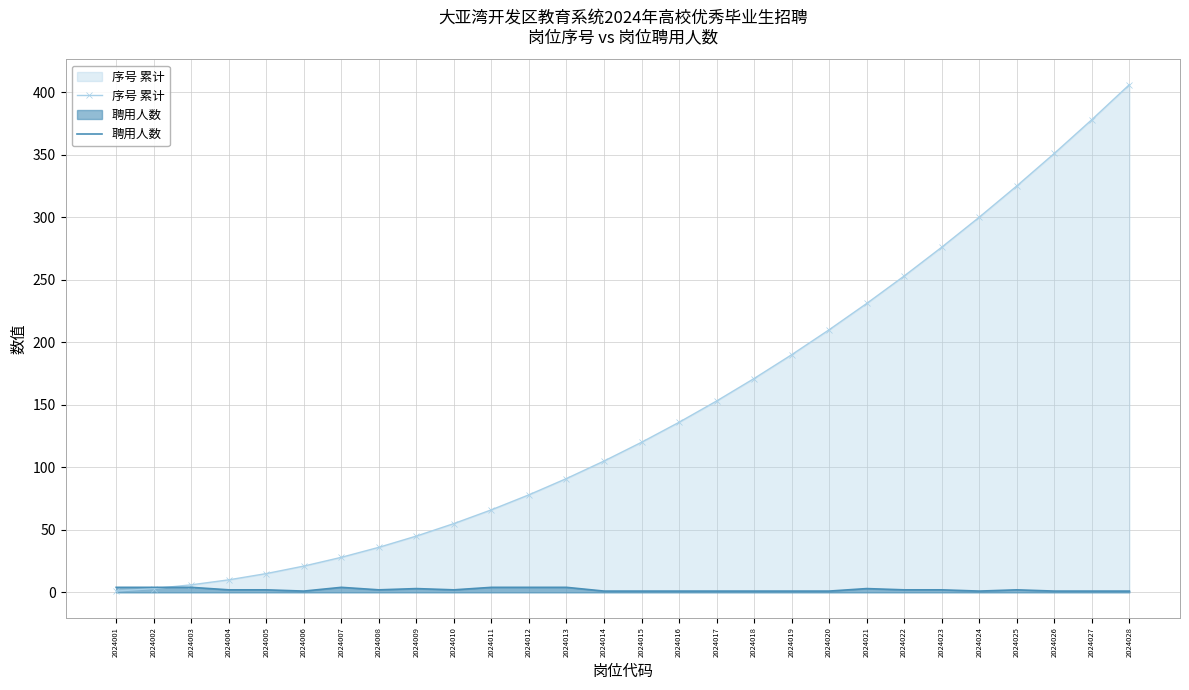

The value of 序号 累计 at 2024005 is 15. True or false?

True